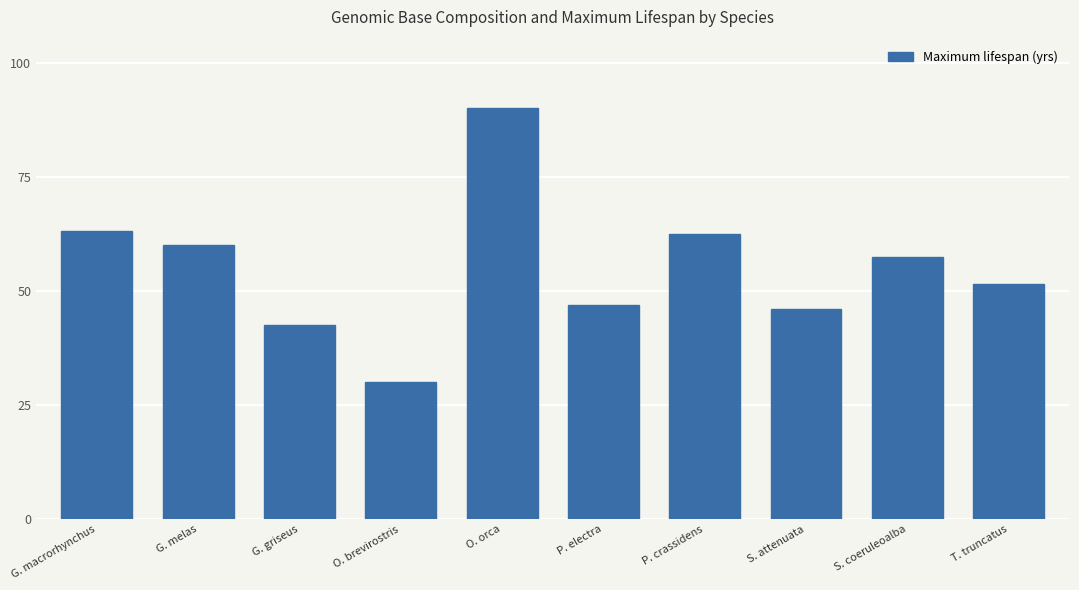

Count the number of values greater than 57.

5